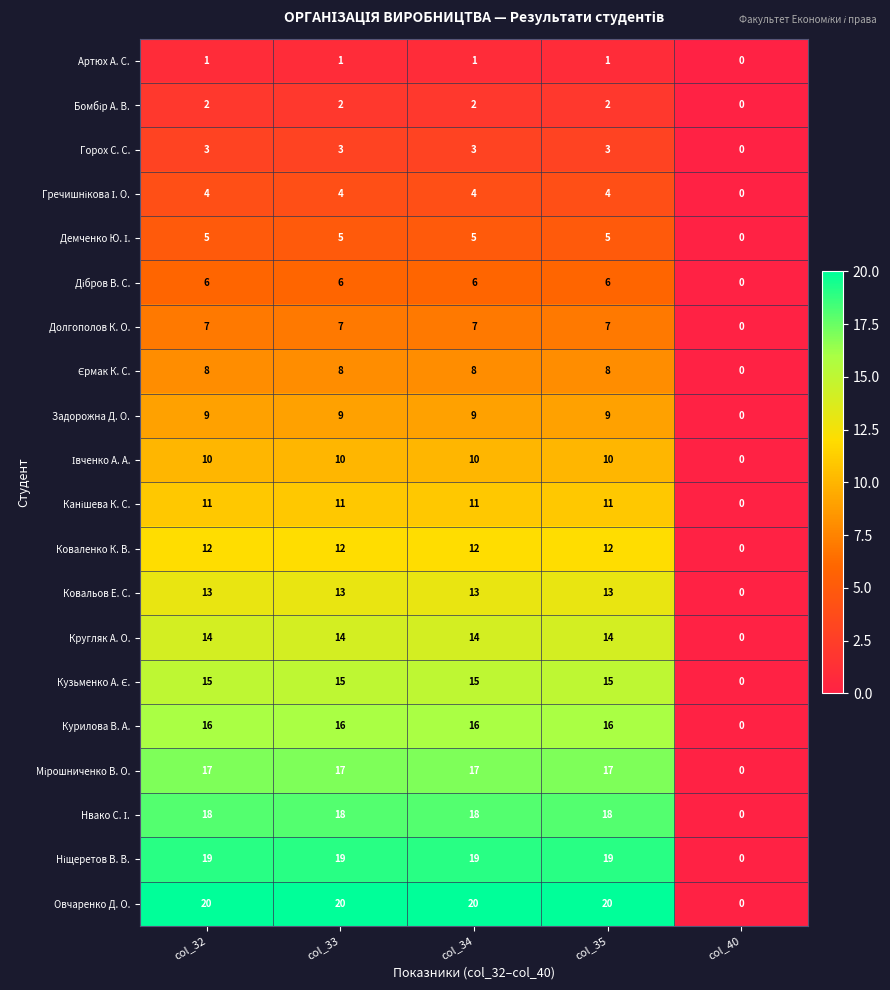

The Овчаренко Д. О. series shows 12 at col_35. True or false?

False